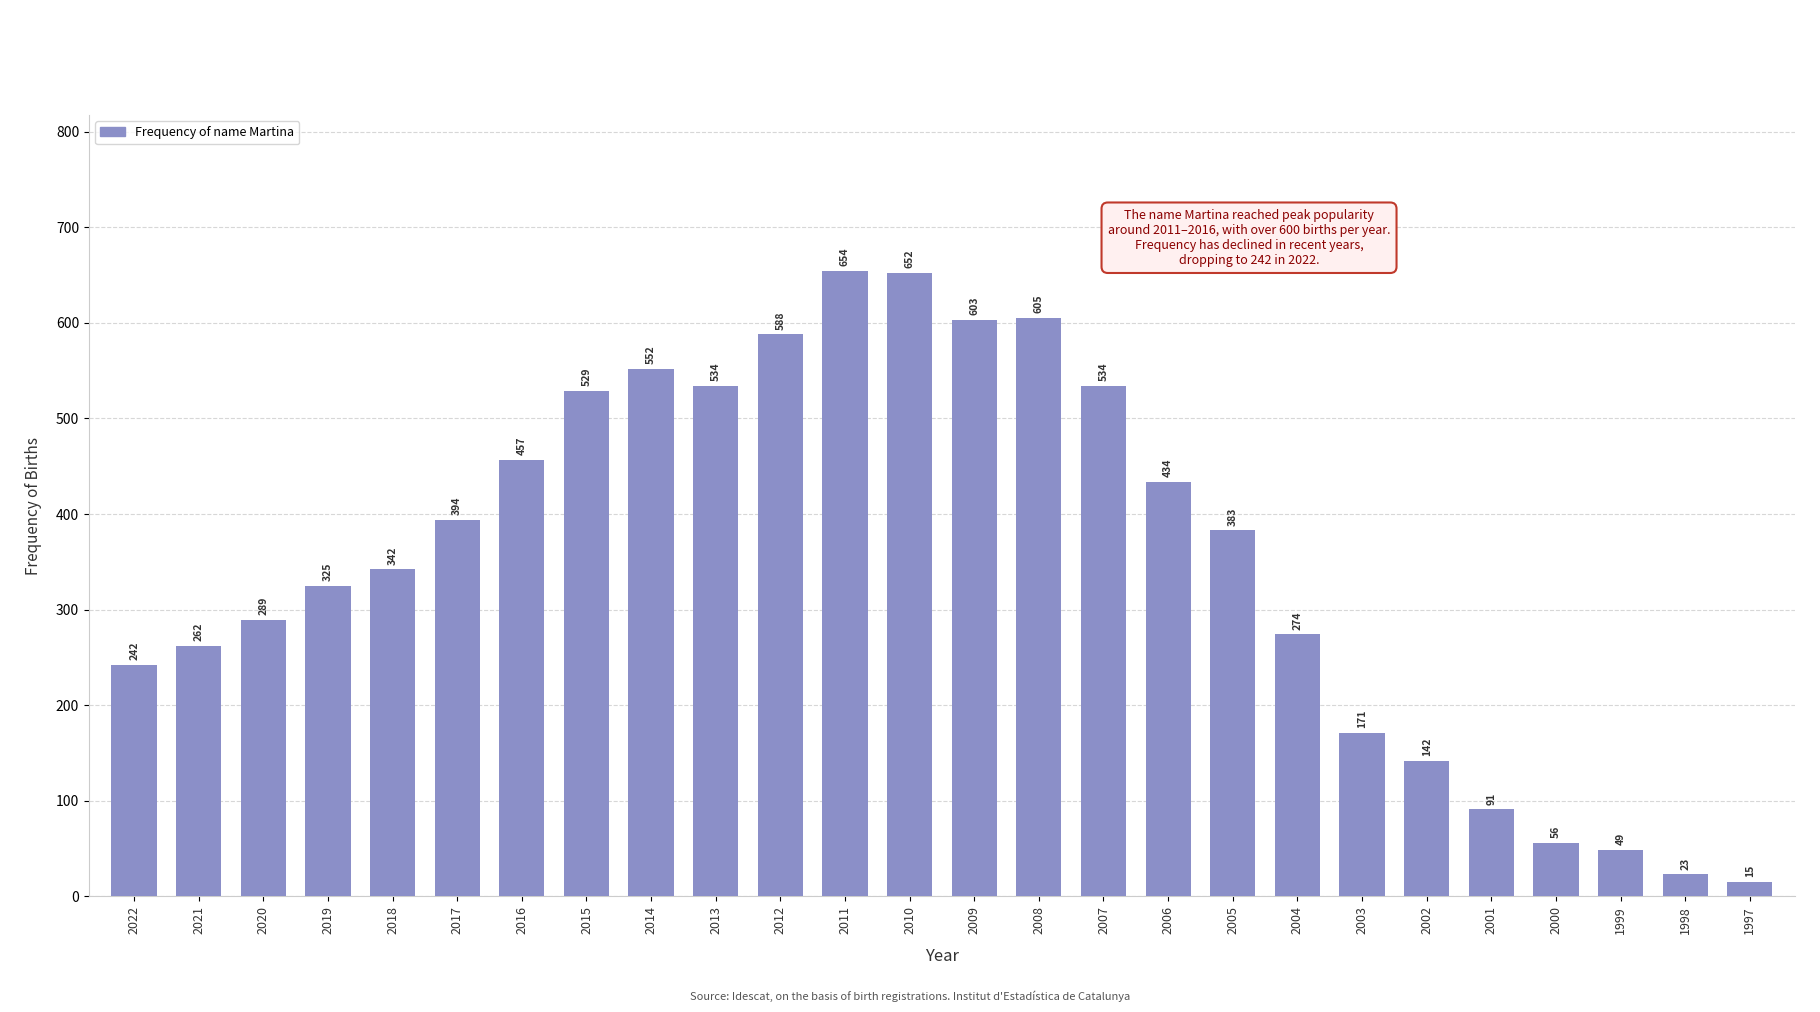

What is the value of the 5th bar from the left?

342